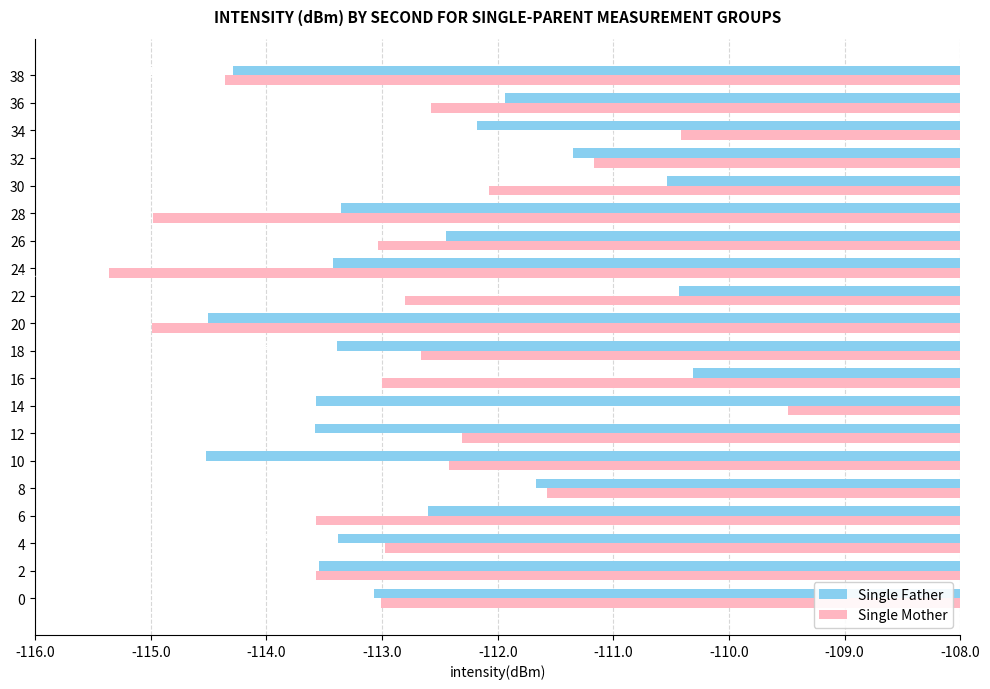

Which series changed the most between 14 and 38?

Single Mother